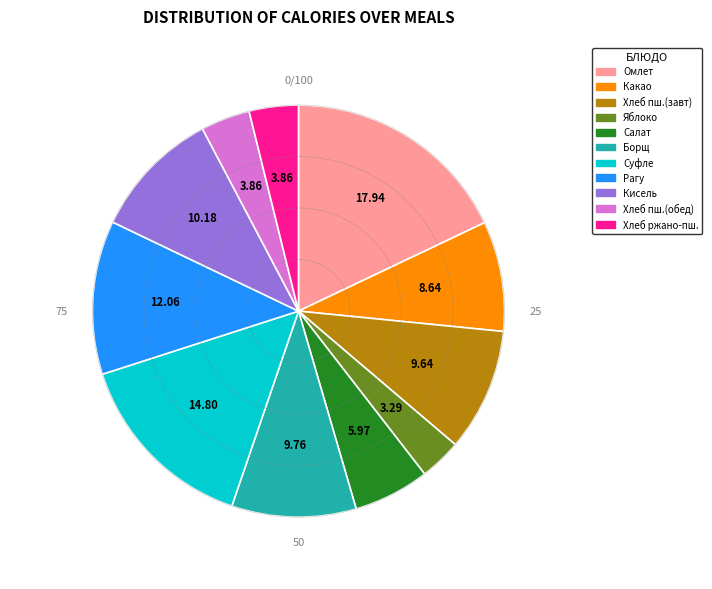

Does any single category account for the majority?

No